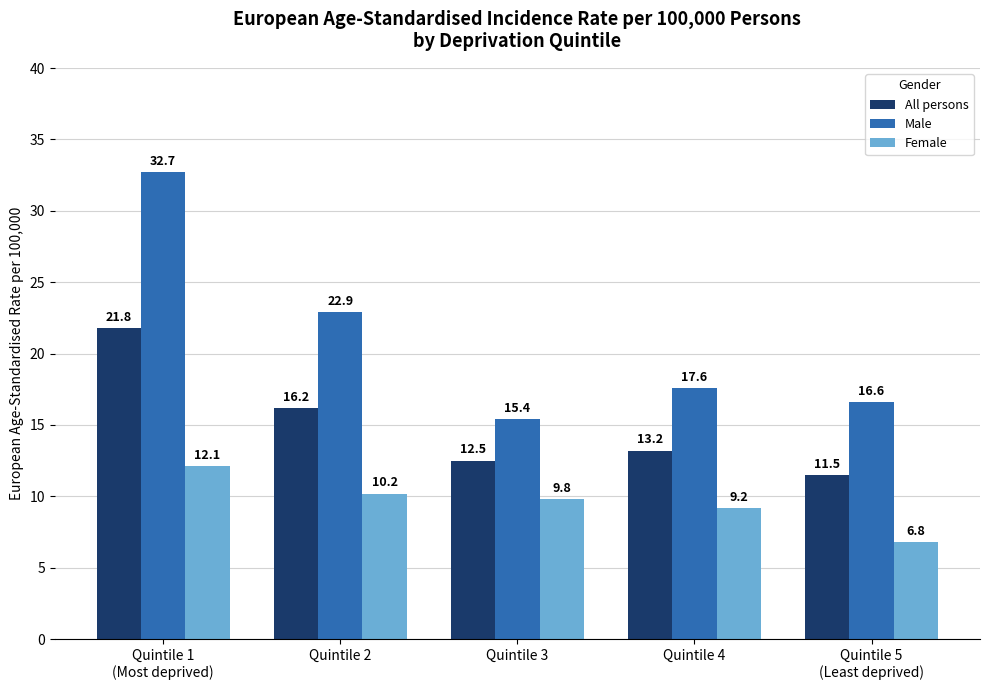

What is the approximate value of All persons at Quintile 2?

16.2